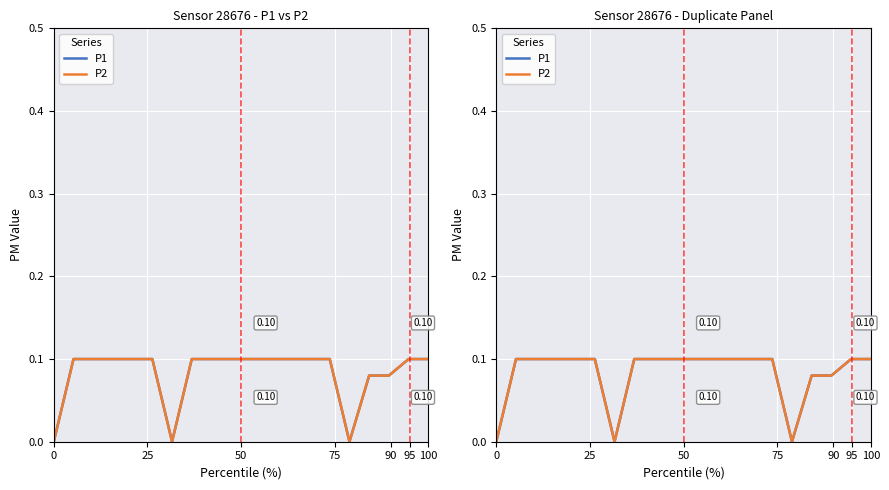

What are all the series names shown in the legend?

P1, P2